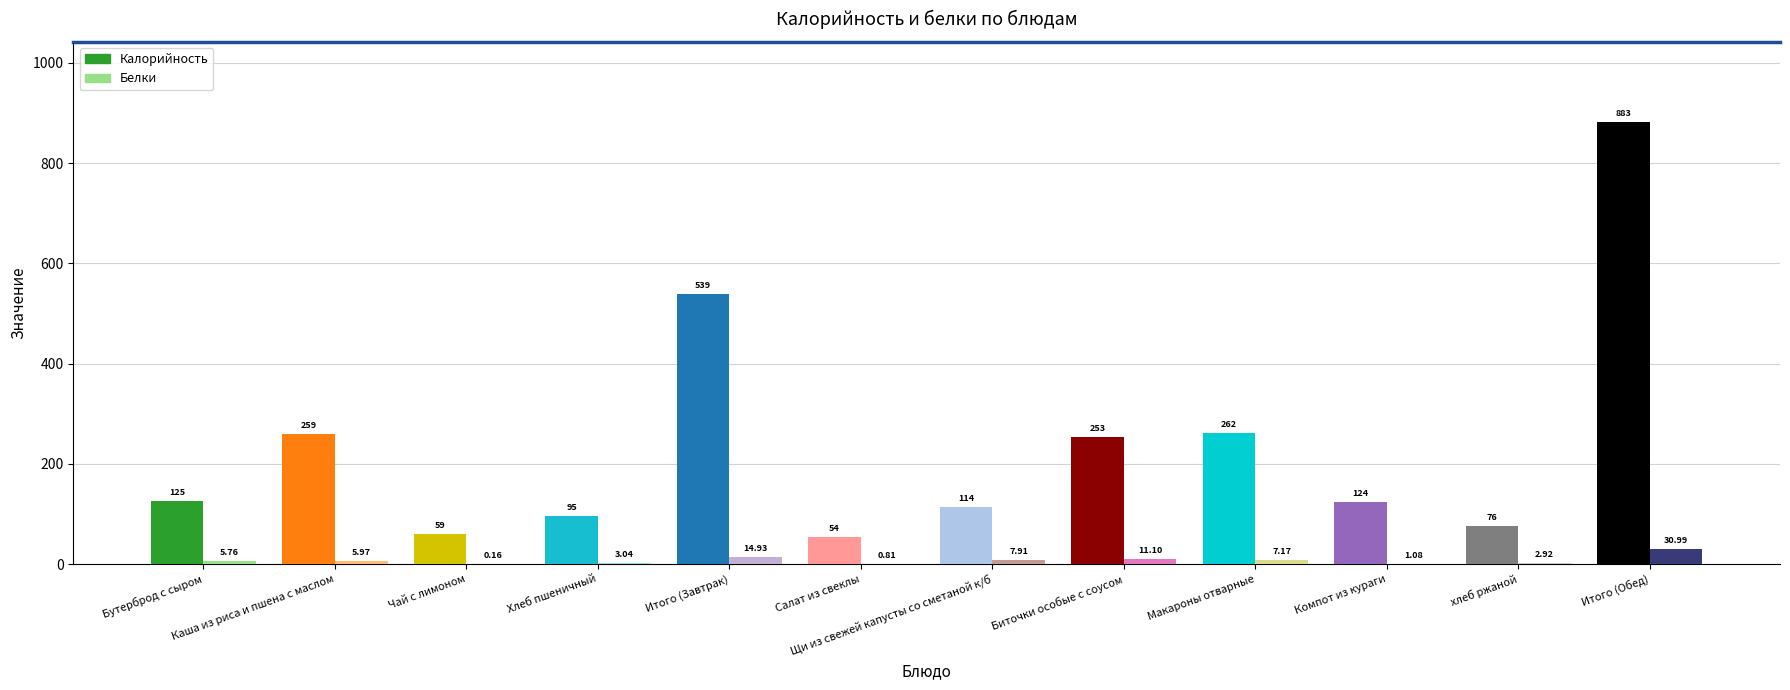

At which category is the sum across all series the highest?

Итого (Обед)